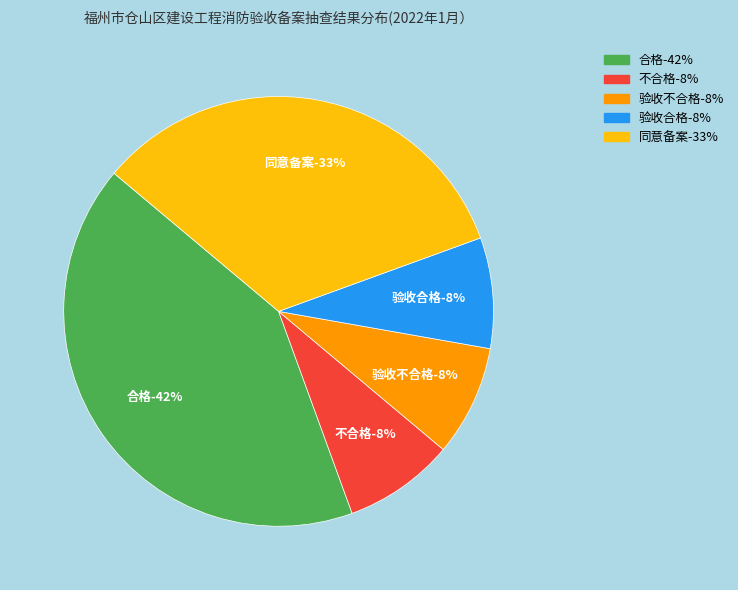

How many segments does this pie chart have?

5